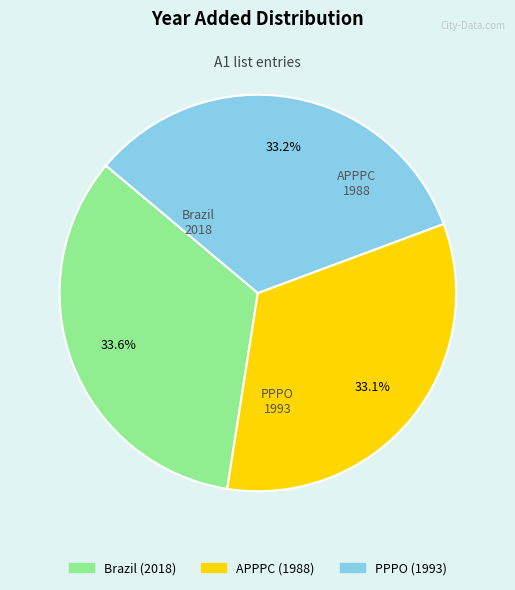

What is the ratio of the value at PPPO to the value at Brazil?

1.0